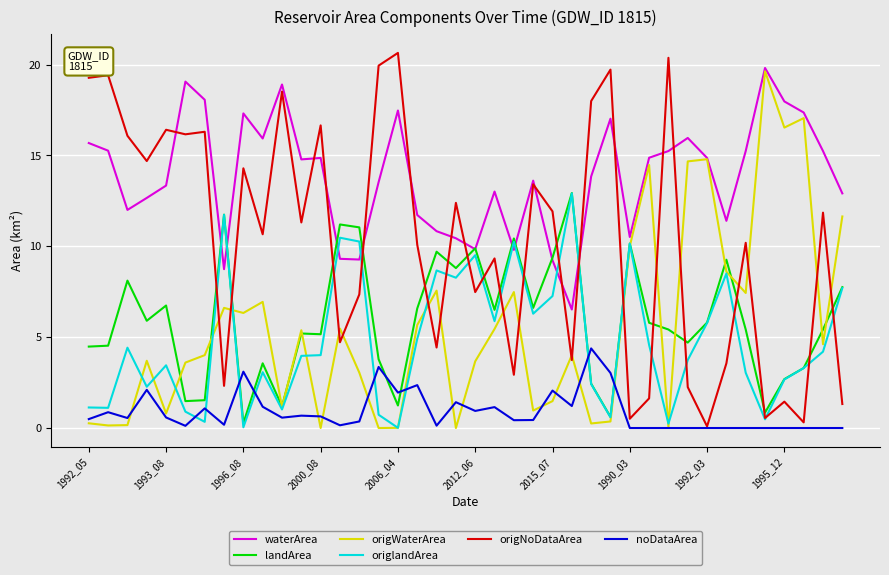

Which series has the largest total across all categories?

waterArea